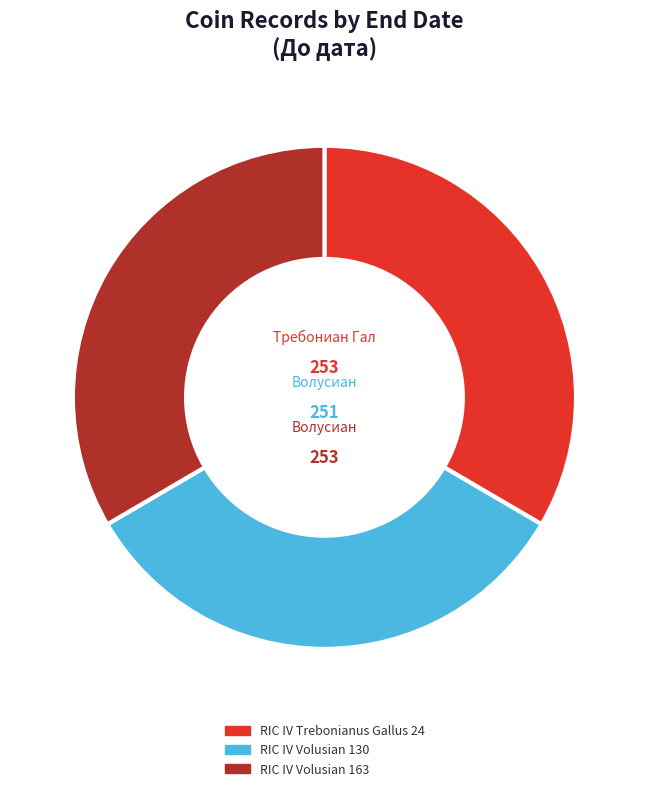

Is RIC IV Volusian 163 the majority of the pie?

No